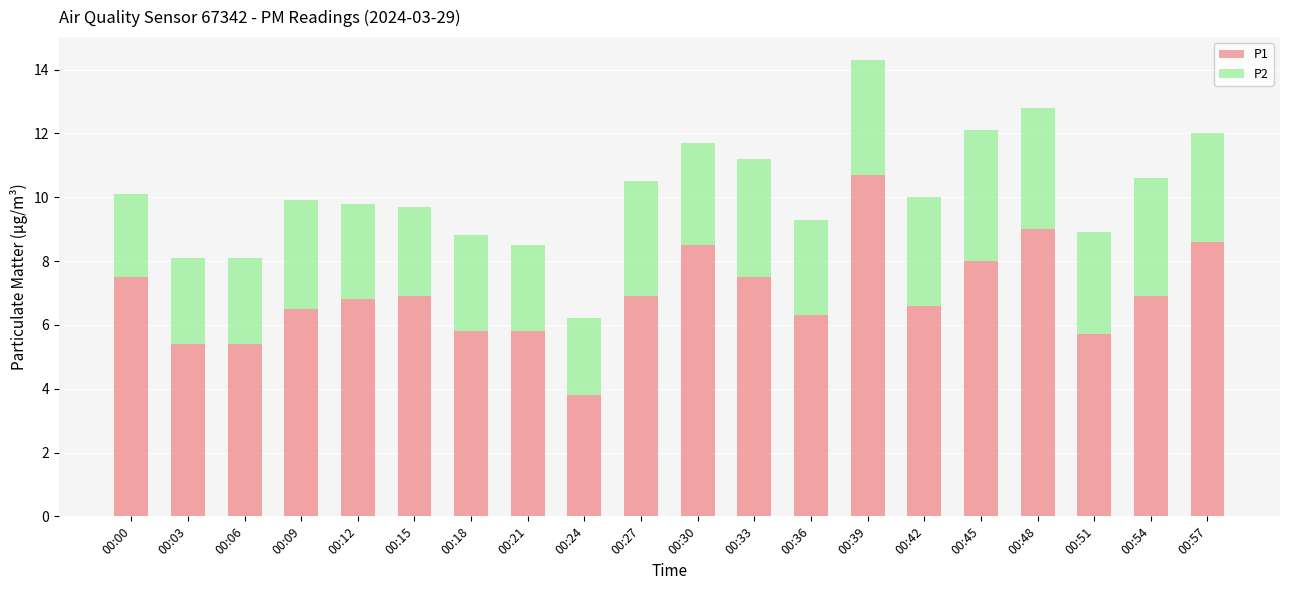

How many data points in P1 are less than 6?

6